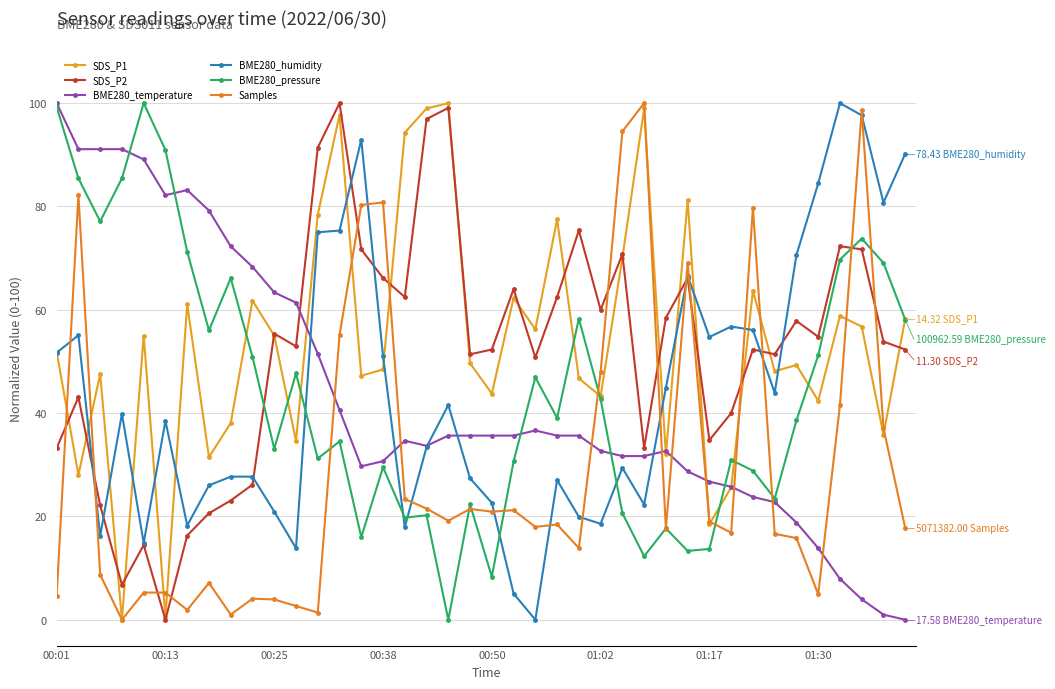

How many distinct data groups are displayed?

6